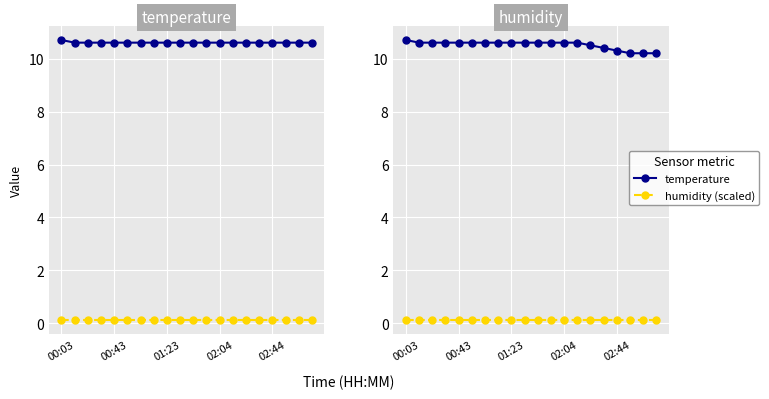

What are all the series names shown in the legend?

temperature, humidity (scaled)